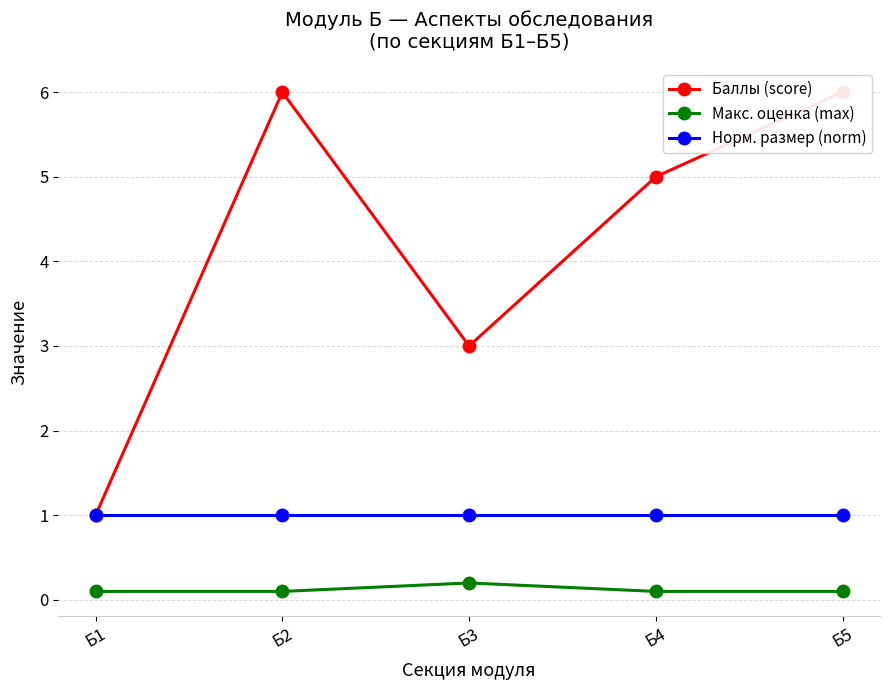

Rank the series by their maximum value, from lowest to highest.

Макс. оценка (max), Норм. размер (norm), Баллы (score)